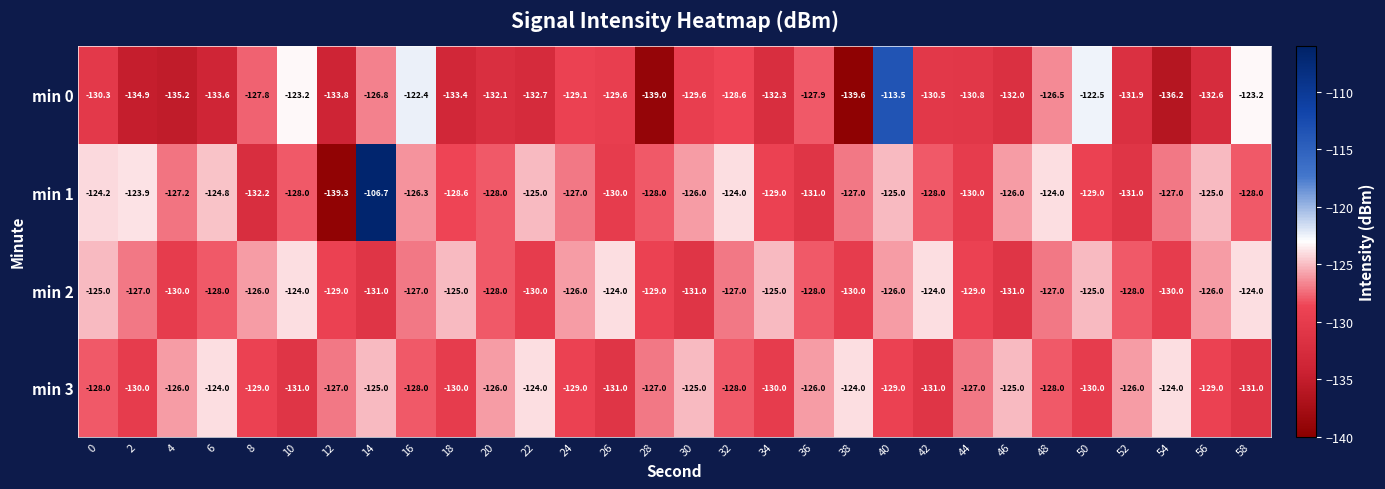

The min 3 series shows -181.8 at 52. True or false?

False